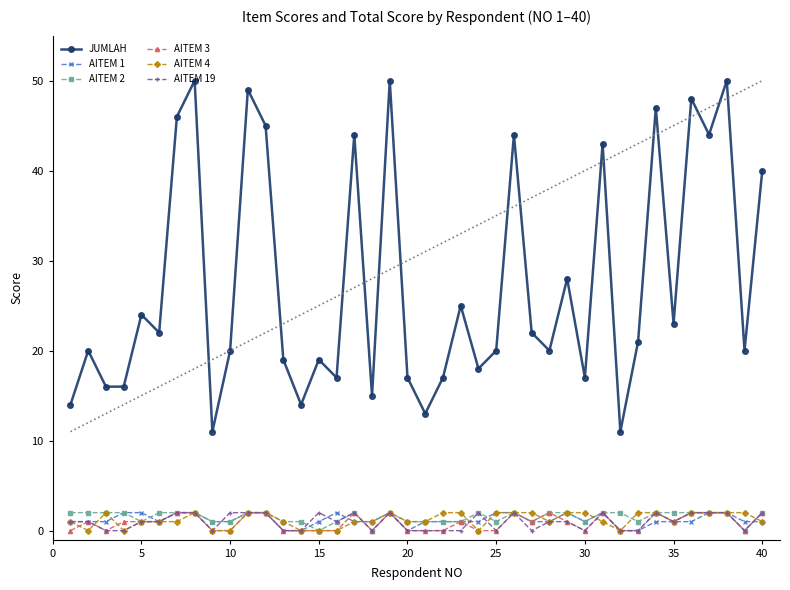

How many distinct data groups are displayed?

6